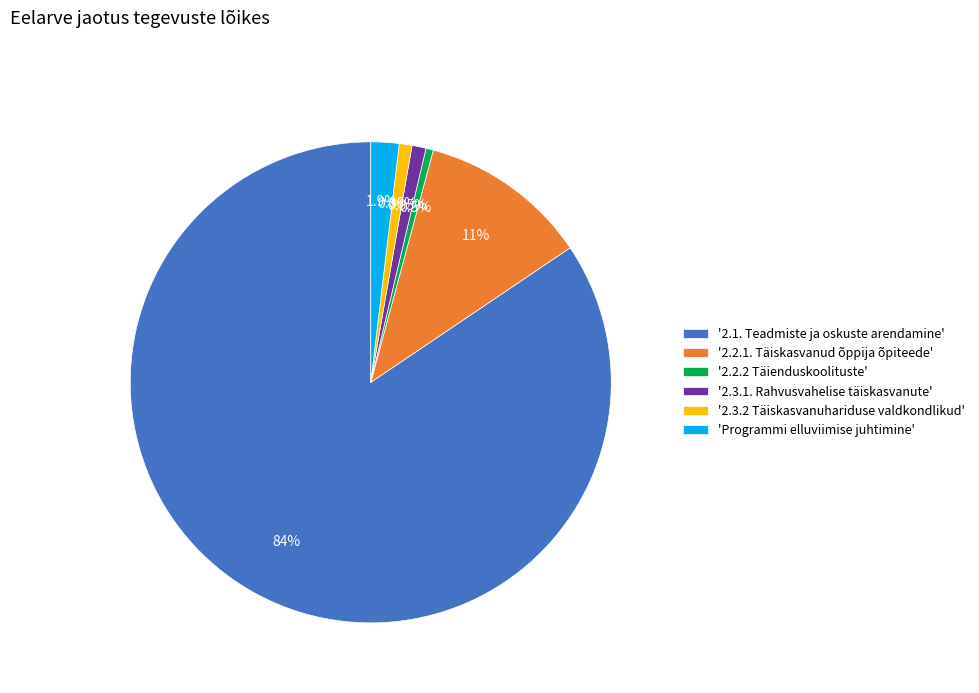

Does '2.2.1. Täiskasvanud õppija õpiteede' account for over 50% of the chart?

No